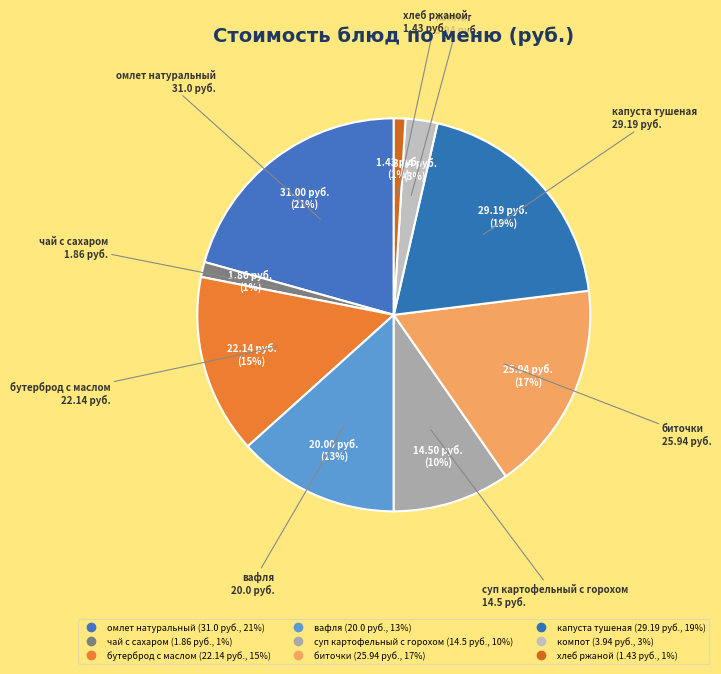

Which slice is the largest?

омлет натуральный